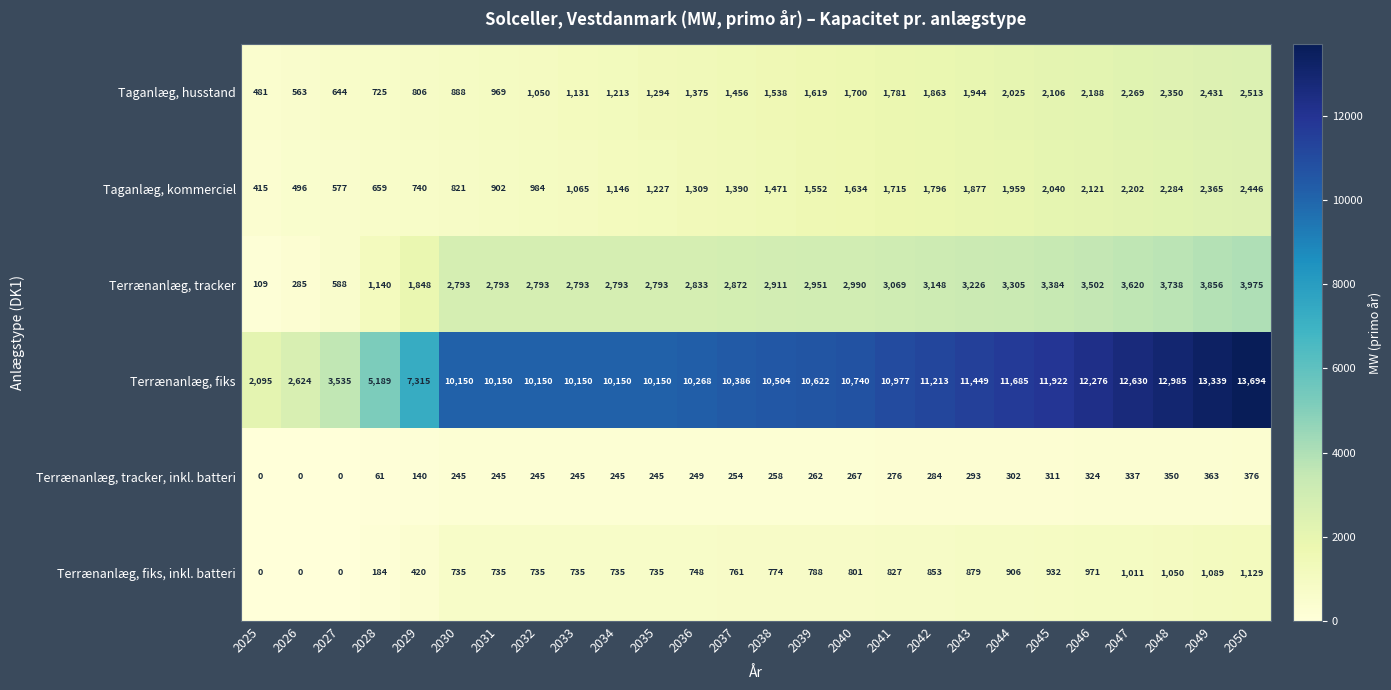

How many series are shown in this chart?

6